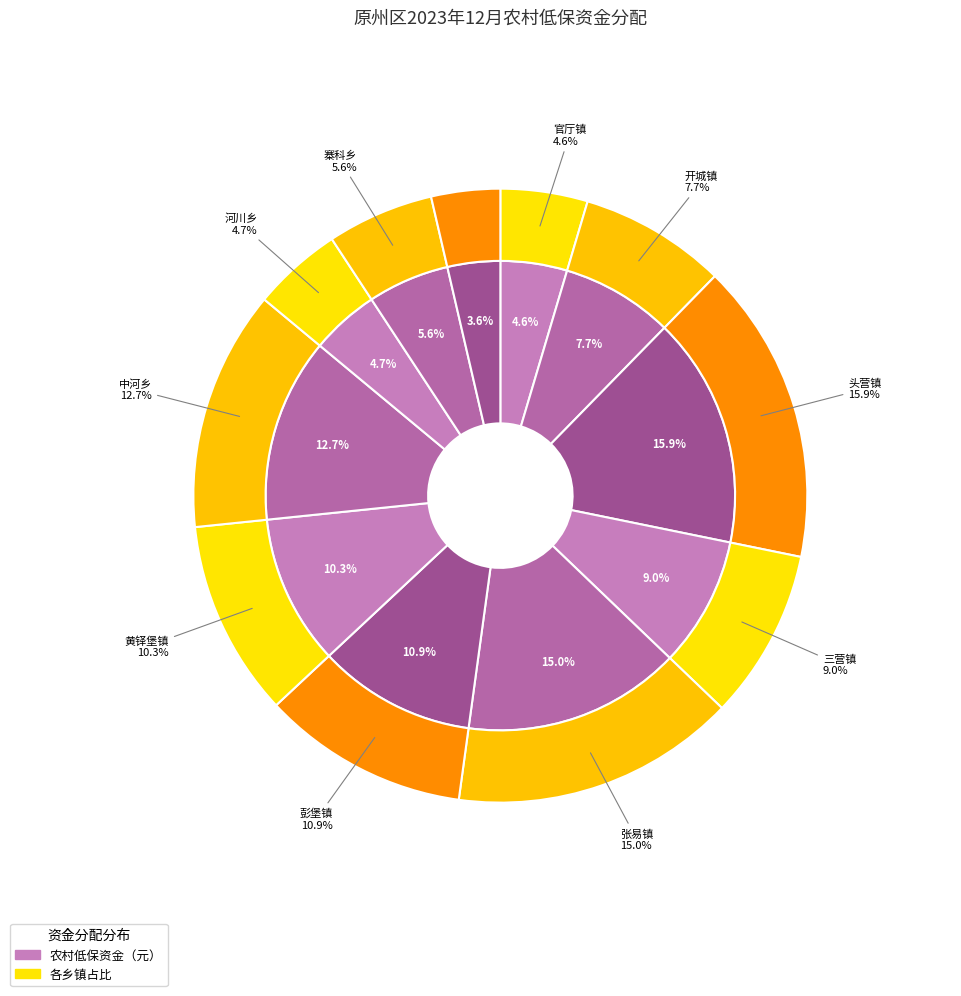

How many slices are in this pie chart?

11